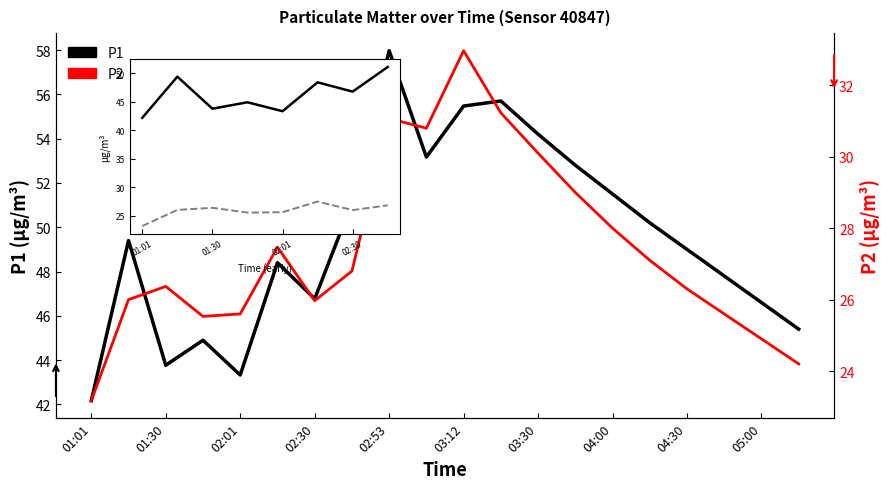

At 02:01, list the series in order from largest to smallest.

P1, P2